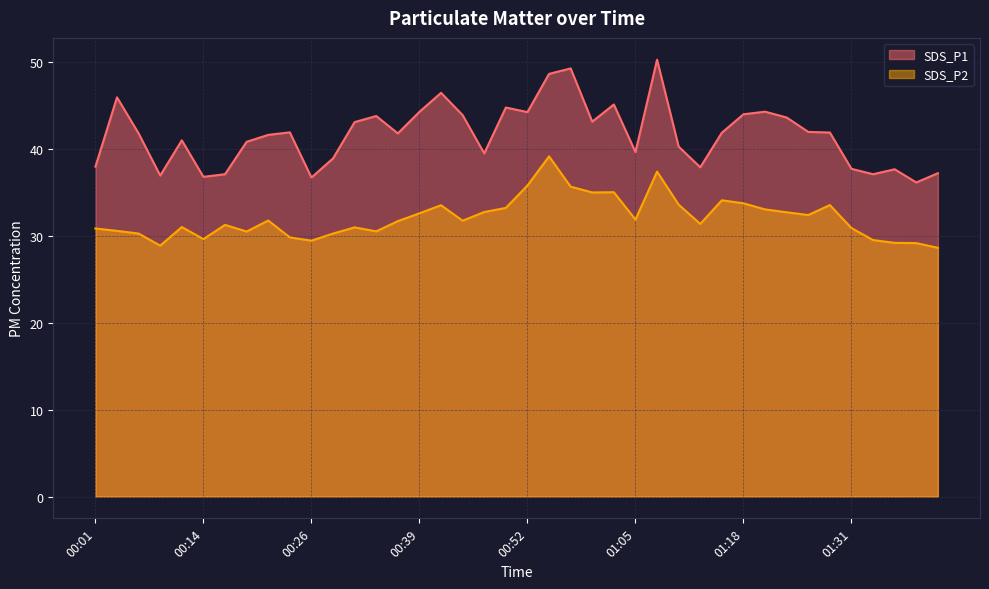

Where is the first local maximum for SDS_P2?

00:11